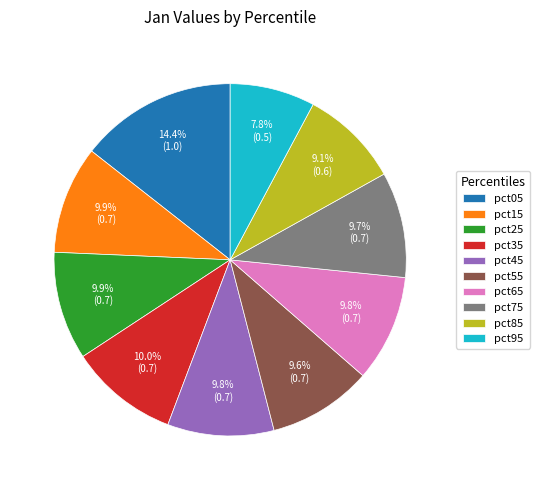

Which slice is the largest?

pct05